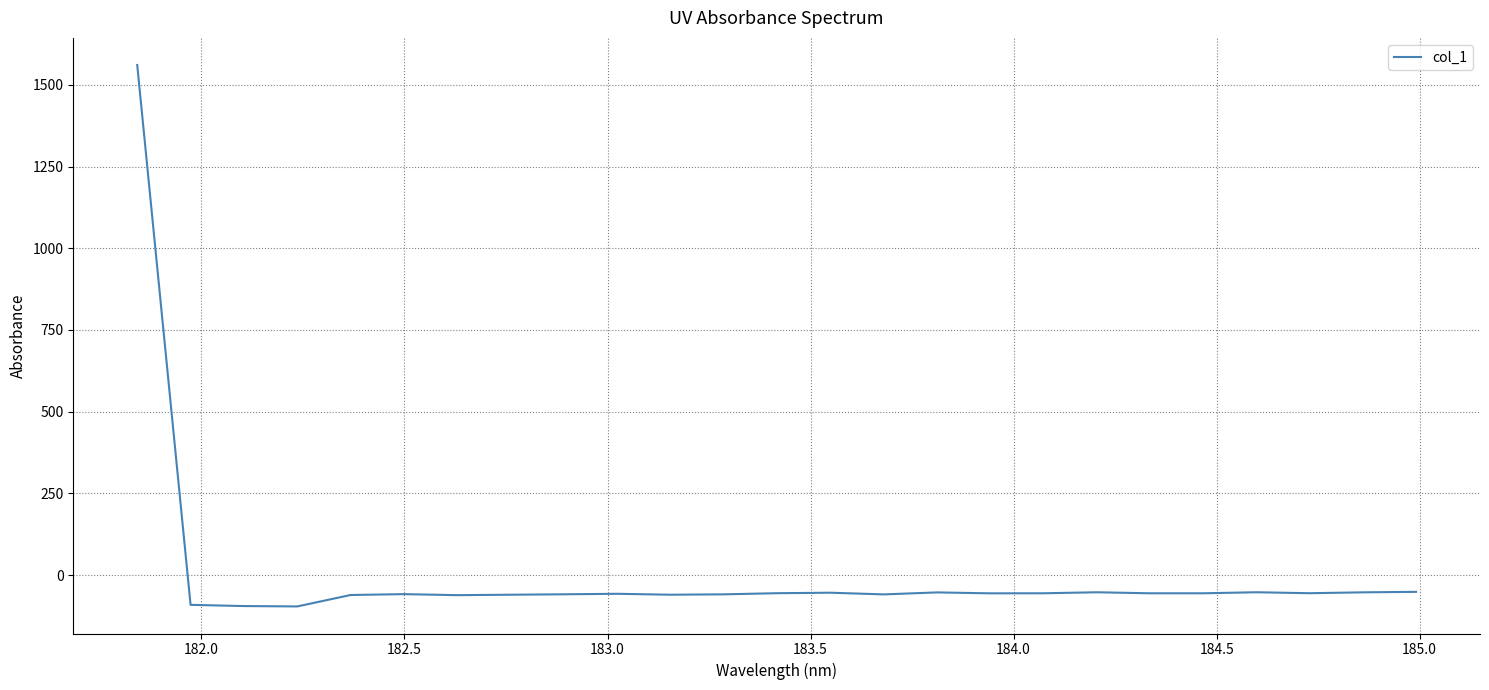

What is the difference between the maximum and minimum values?

1656.7